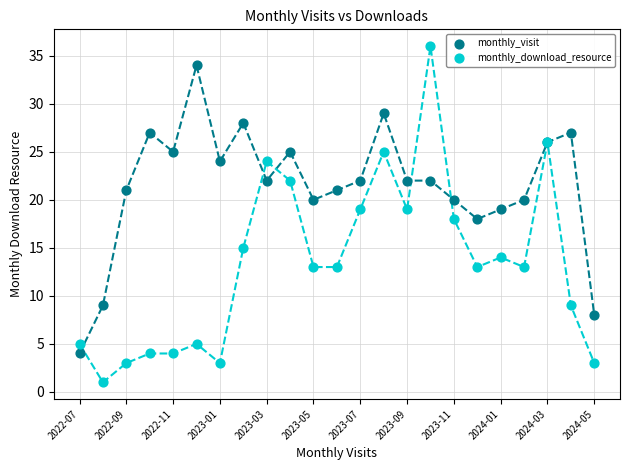

Which series contains the highest Y value?

monthly_download_resource